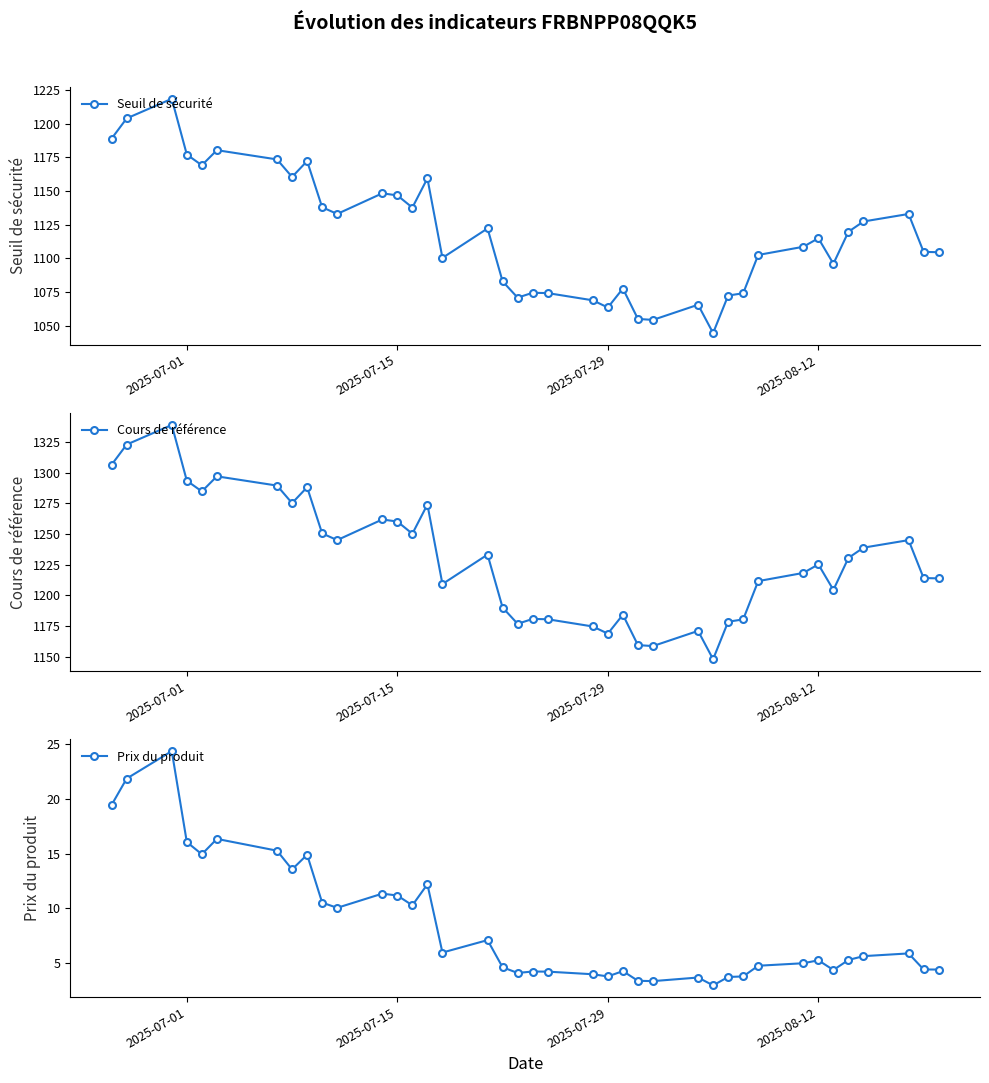

What is the highest value of the Prix du produit series?

24.4